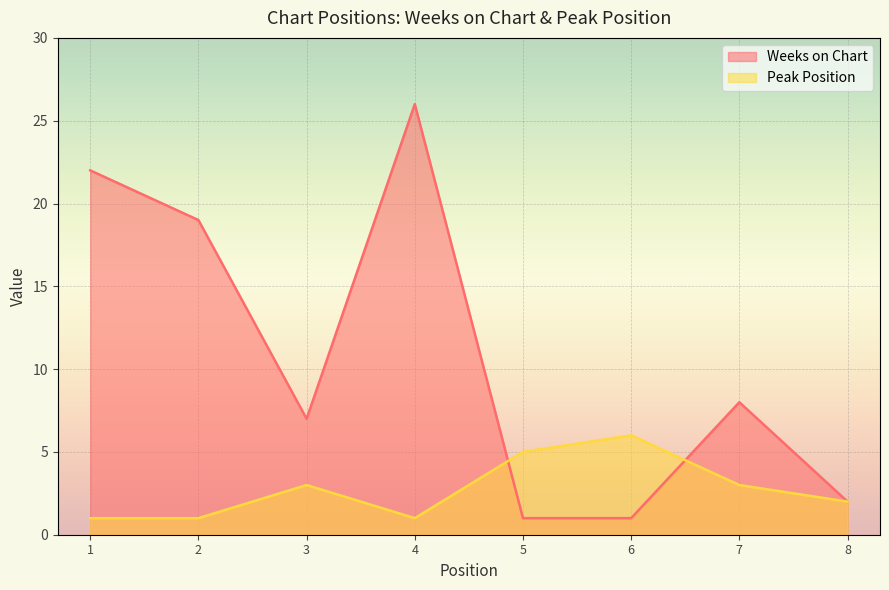

At which category does Peak Position reach its first local valley?

4